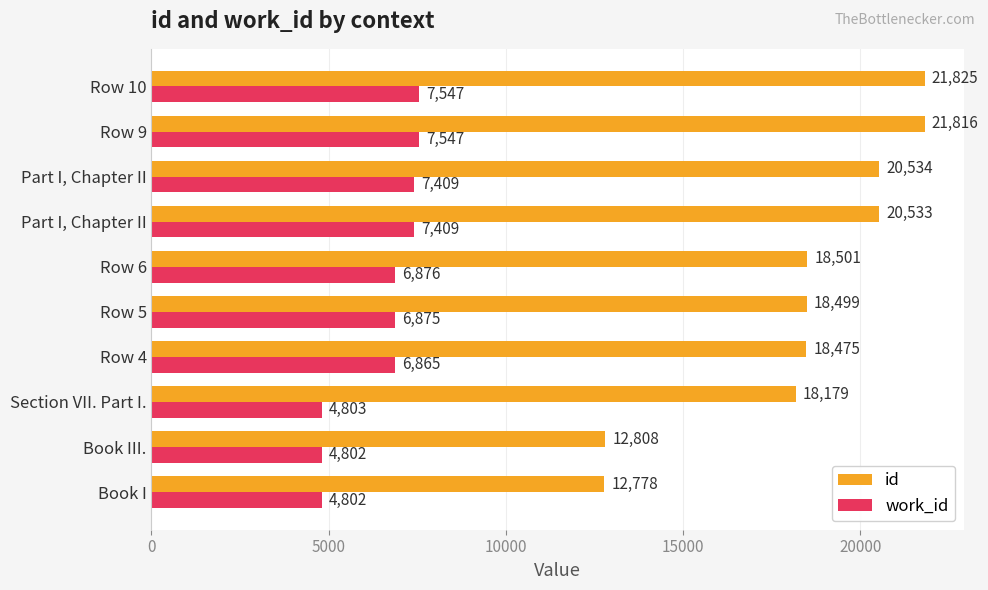

What are all the series names shown in the legend?

id, work_id